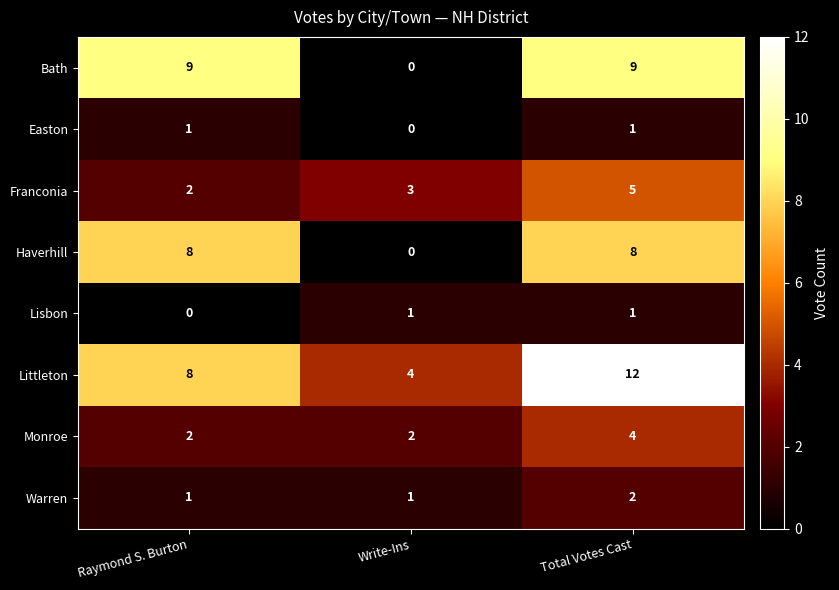

Which series has the largest total across all categories?

Littleton